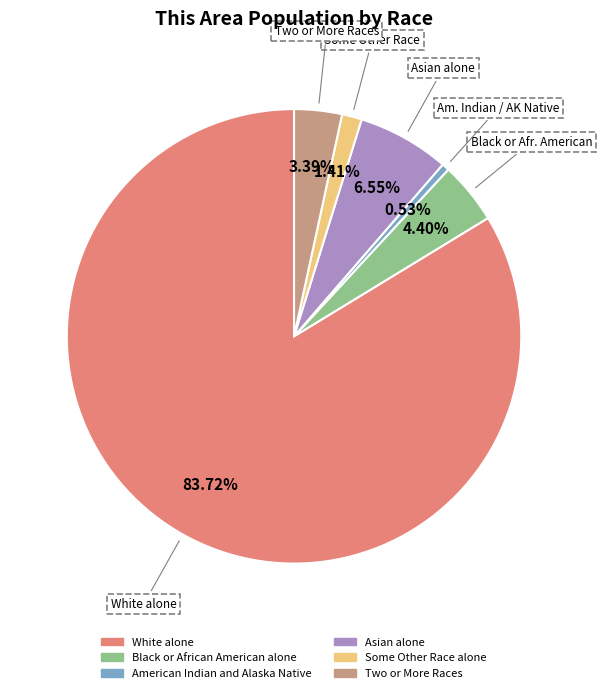

Does any single category account for the majority?

Yes